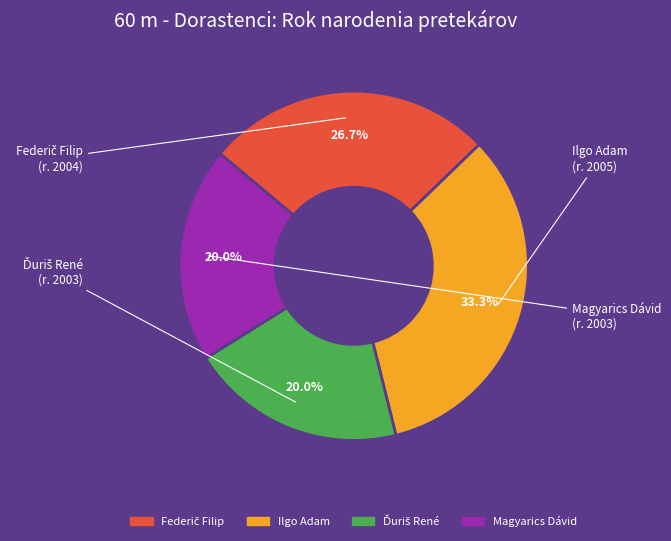

The Magyarics Dávid slice represents 27% of the pie. True or false?

False